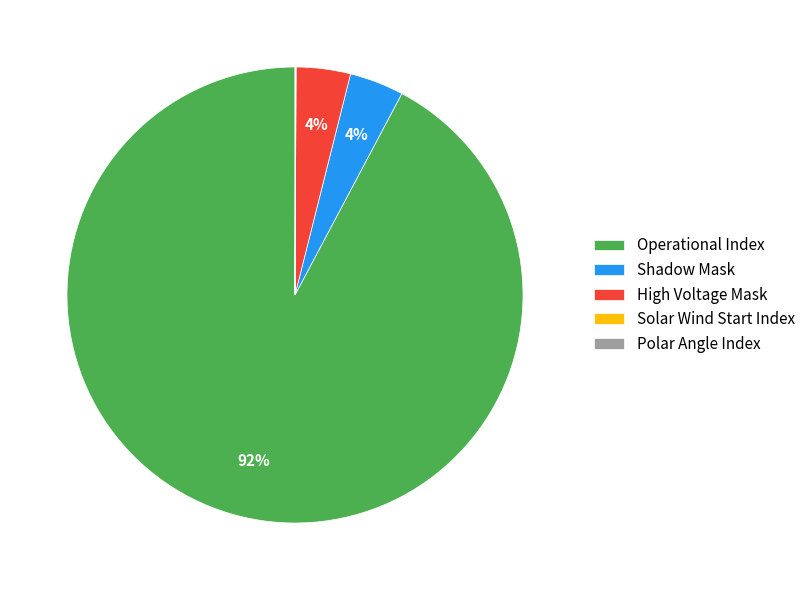

To the nearest percent, what percentage of the pie is High Voltage Mask?

4%